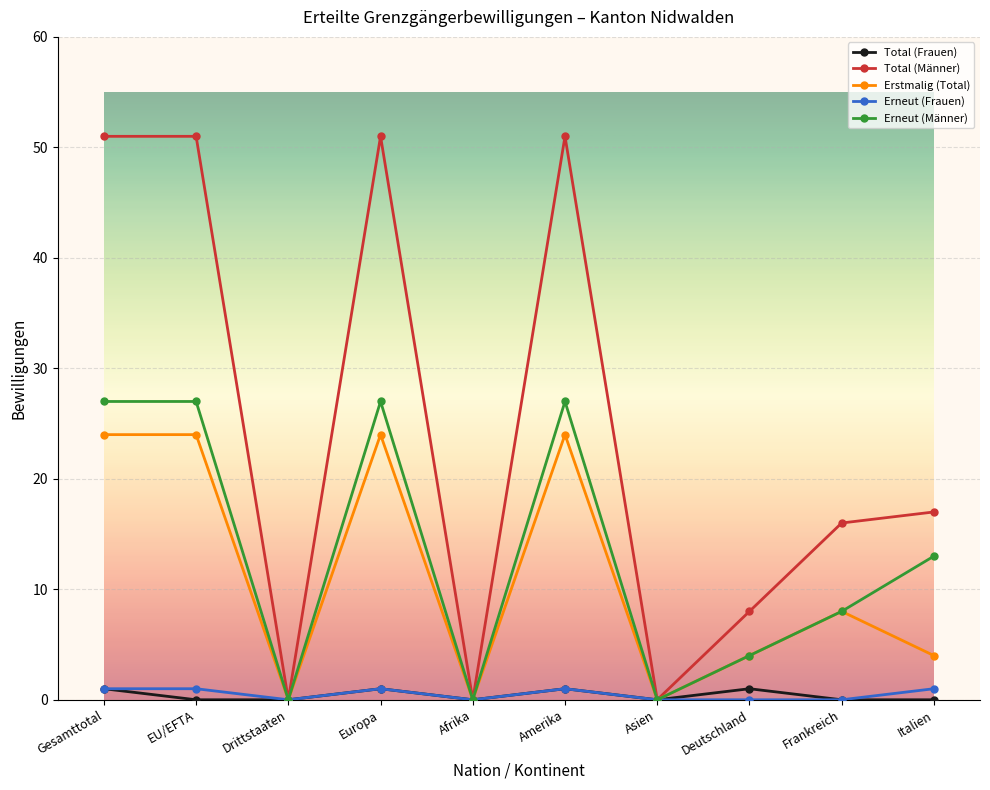

Where is the first local minimum for Erneut (Männer)?

Drittstaaten